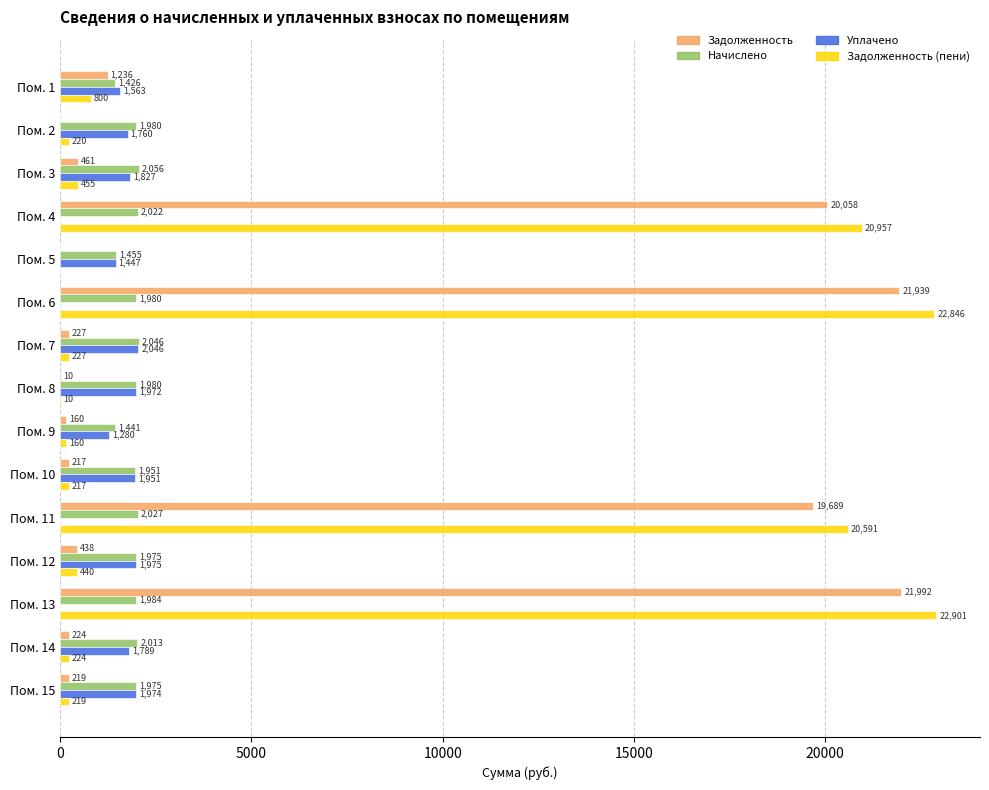

The value of Задолженность at Пом. 3 is 460.8. True or false?

True